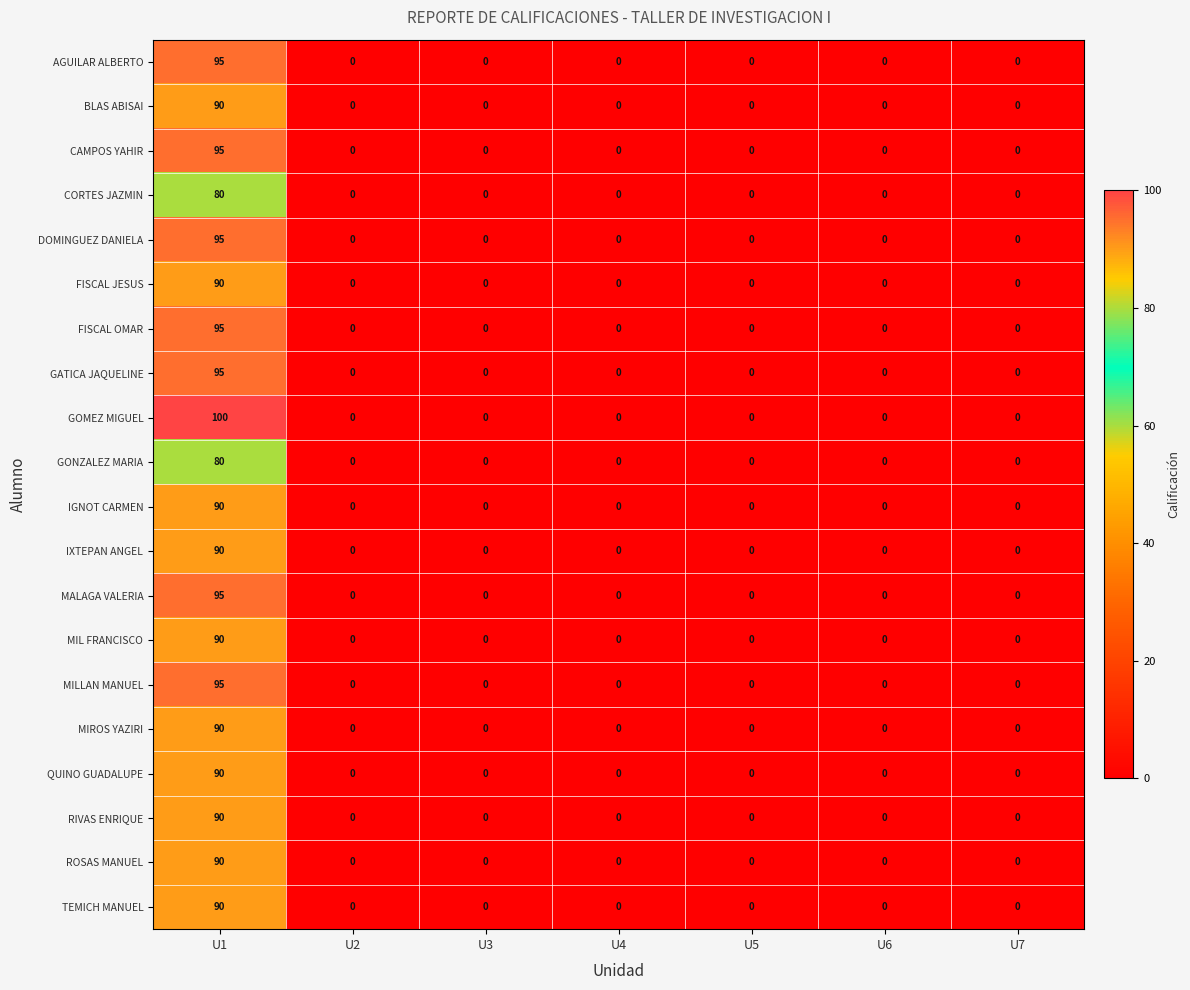

The MALAGA VALERIA series shows 0 at U5. True or false?

True